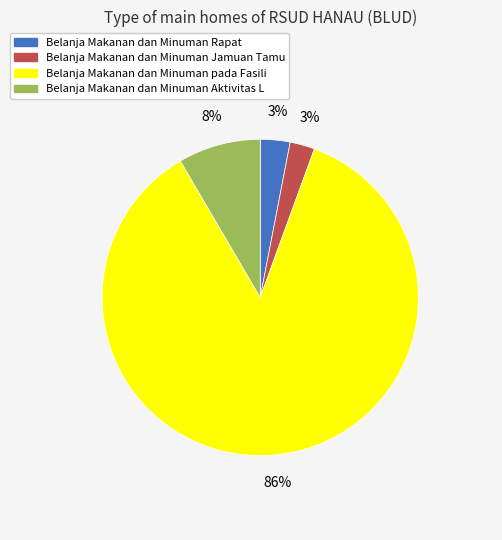

To the nearest percent, what percentage of the pie is Belanja Makanan dan Minuman Aktivitas L?

8%